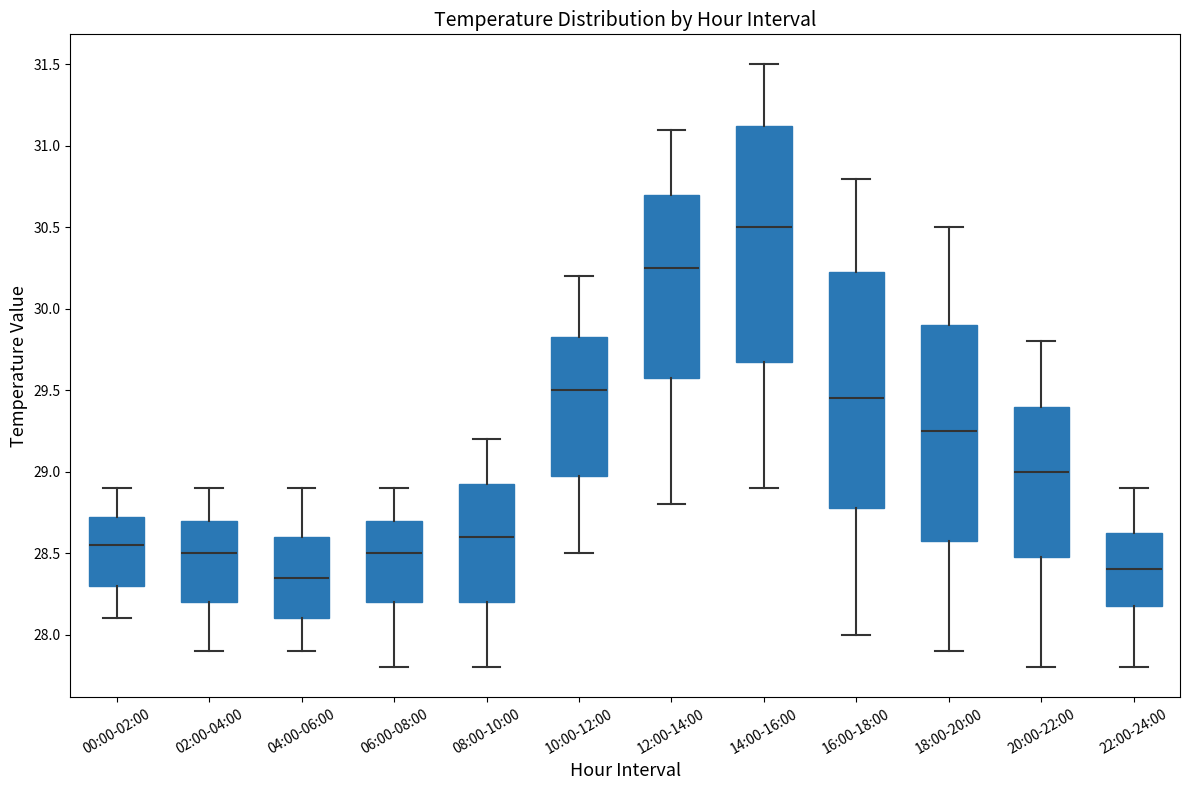

Reading left to right, transcribe this box plot: for each box, give where its median line is, the range the box spans, and where its two whiskers end, as read against the y-axis. The values are not printed on the chart, so give them approximately, as read against the axis.

00:00-02:00: median 28.55, box 28.30 to 28.75, whiskers 28.10 to 28.90
02:00-04:00: median 28.50, box 28.20 to 28.70, whiskers 27.90 to 28.90
04:00-06:00: median 28.35, box 28.10 to 28.60, whiskers 27.90 to 28.90
06:00-08:00: median 28.50, box 28.20 to 28.70, whiskers 27.80 to 28.90
08:00-10:00: median 28.60, box 28.20 to 28.95, whiskers 27.80 to 29.20
10:00-12:00: median 29.50, box 29.00 to 29.85, whiskers 28.50 to 30.20
12:00-14:00: median 30.25, box 29.60 to 30.70, whiskers 28.80 to 31.10
14:00-16:00: median 30.50, box 29.70 to 31.15, whiskers 28.90 to 31.50
16:00-18:00: median 29.45, box 28.80 to 30.25, whiskers 28.00 to 30.80
18:00-20:00: median 29.25, box 28.60 to 29.90, whiskers 27.90 to 30.50
20:00-22:00: median 29.00, box 28.50 to 29.40, whiskers 27.80 to 29.80
22:00-24:00: median 28.40, box 28.20 to 28.65, whiskers 27.80 to 28.90